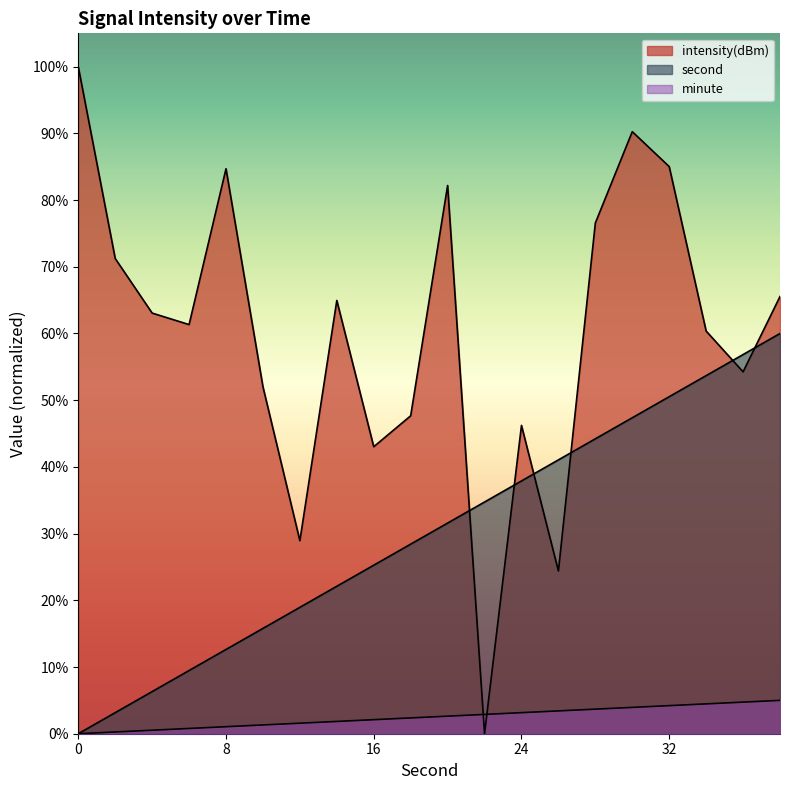

What is the difference between the second highest and minimum values in the second series?

56.8